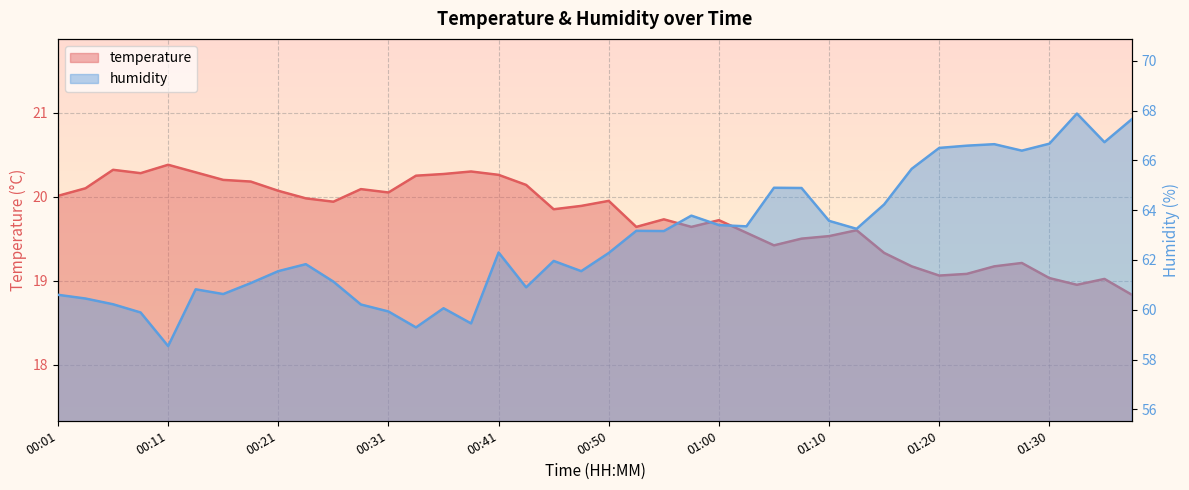

Read the humidity value at 00:41.

62.3